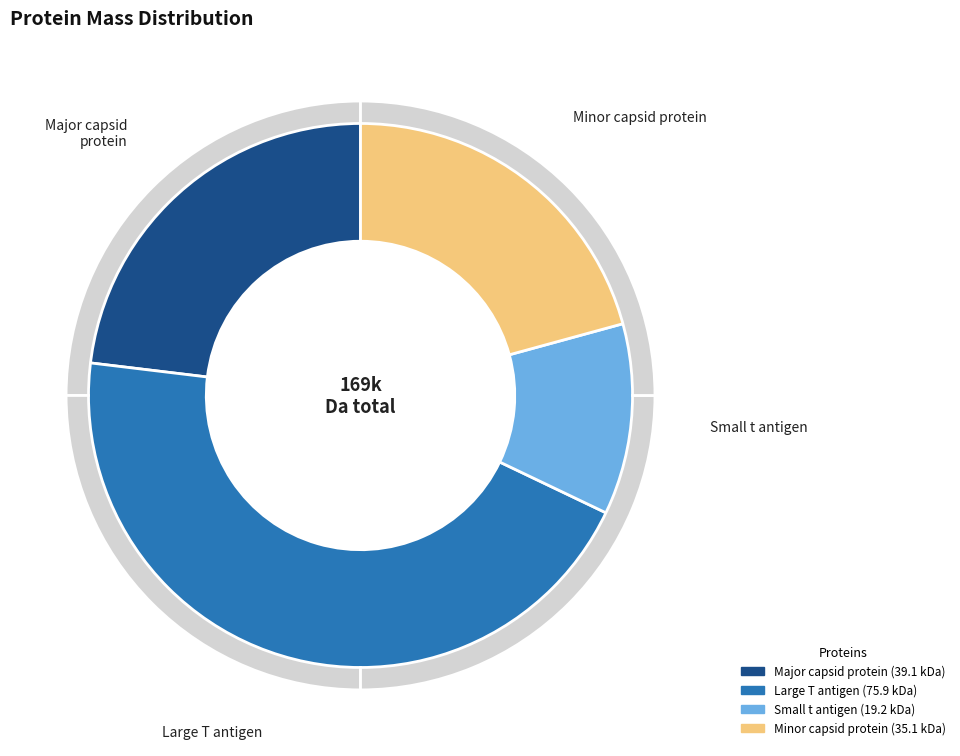

To the nearest percent, what portion does Large T antigen represent?

45%